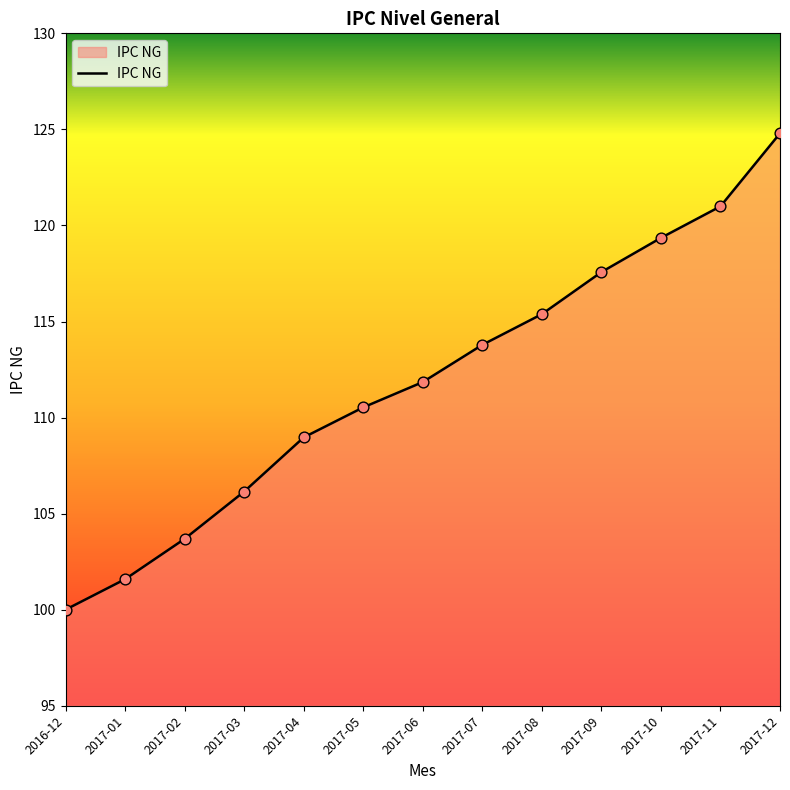

Approximately how many times larger is the value at 2017-08 compared to 2017-01?

1.1